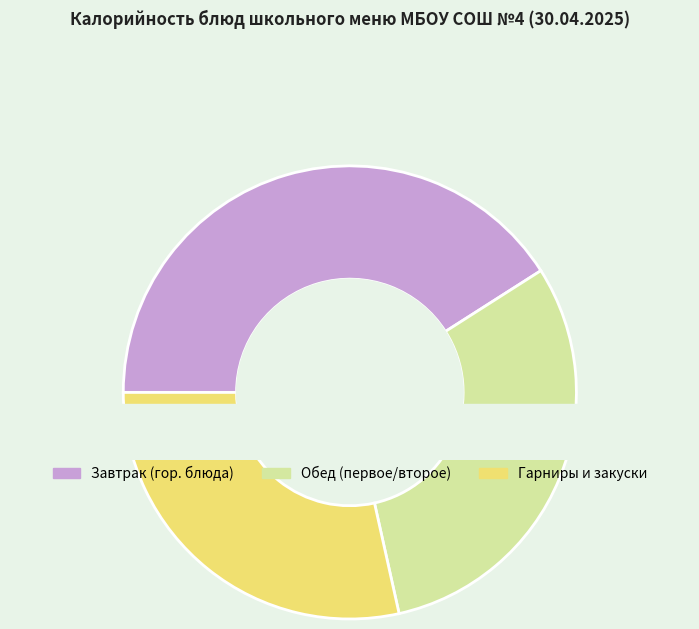

Does Кофейный напиток account for over 50% of the chart?

No